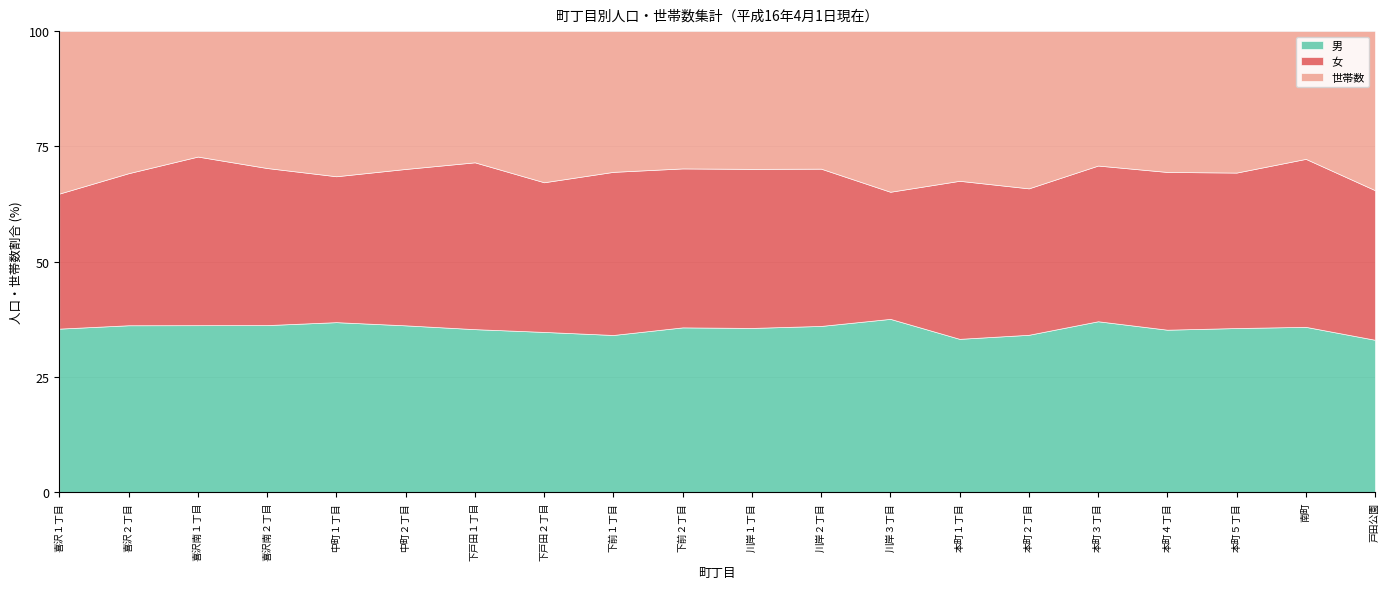

How many interior local peaks does the 世帯数 series have?

5